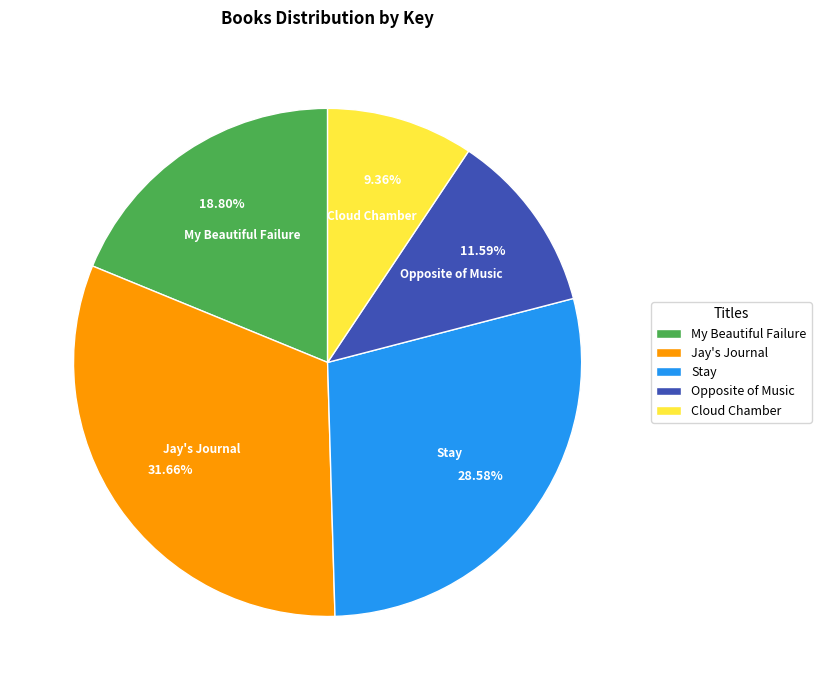

What portion of the pie excludes Cloud Chamber?

90.6%